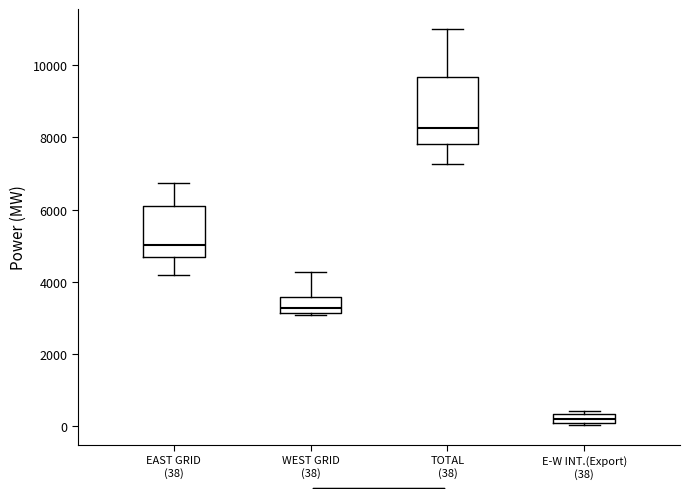

Which box has the highest median line?

TOTAL (38)